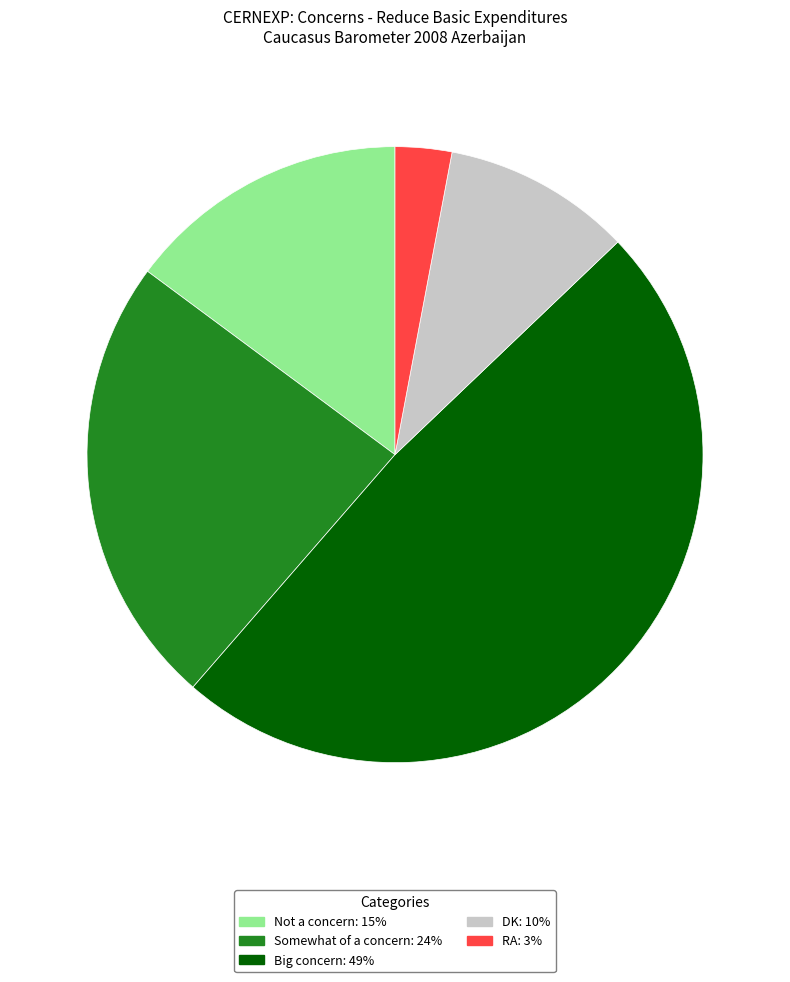

Which has a higher value, Big concern: 49% or Somewhat of a concern: 24%?

Big concern: 49%